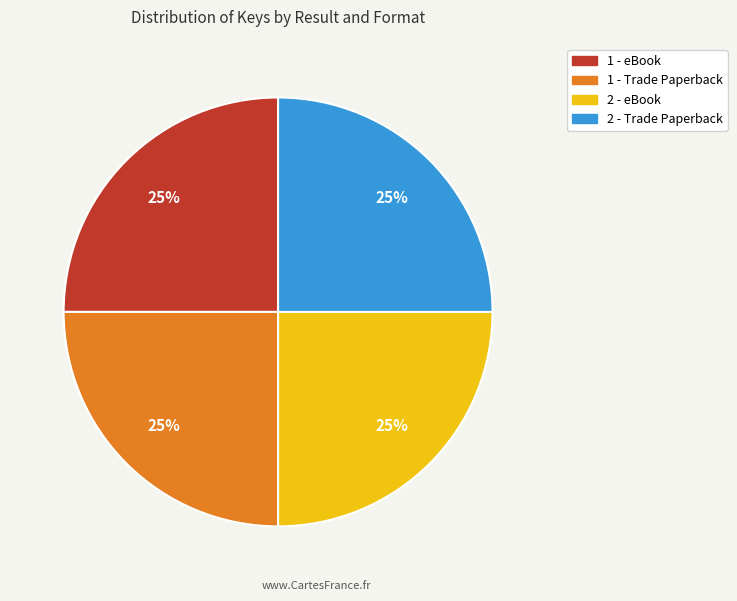

Is it true that 2 - Trade Paperback is 25% of the pie?

True